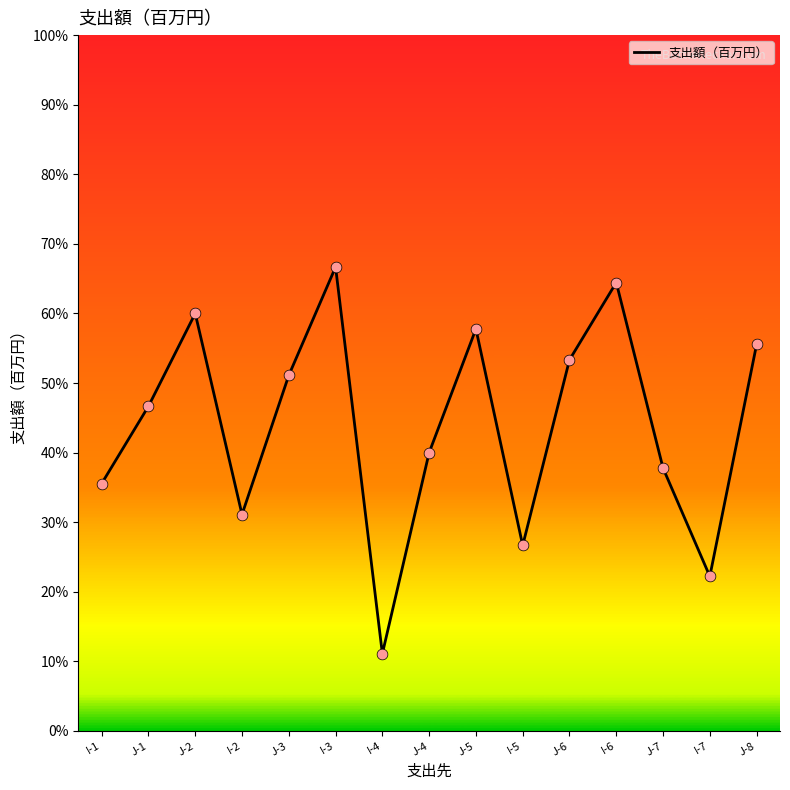

Which has a higher value, I-1 or J-8?

J-8